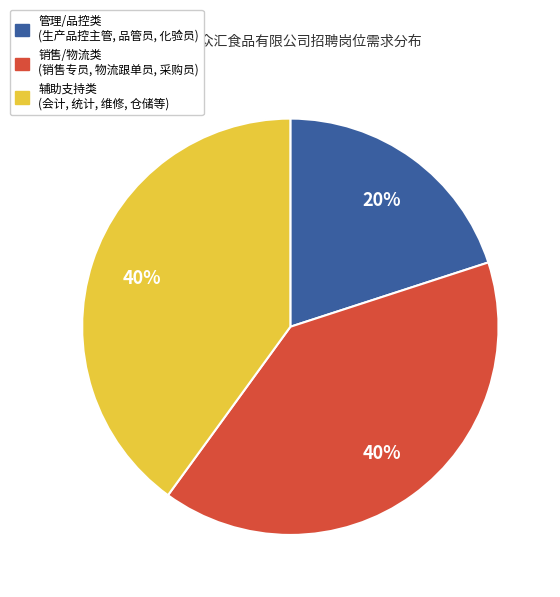

To the nearest percent, what is the difference between the largest and smallest slice percentages?

20%